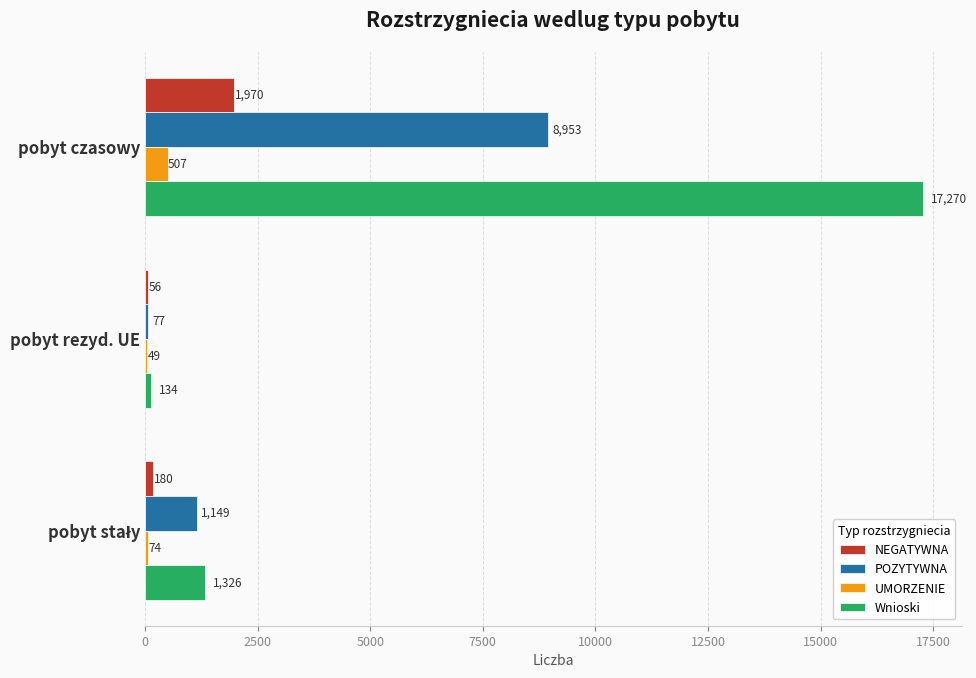

What is the total value across all series at pobyt czasowy?

28700